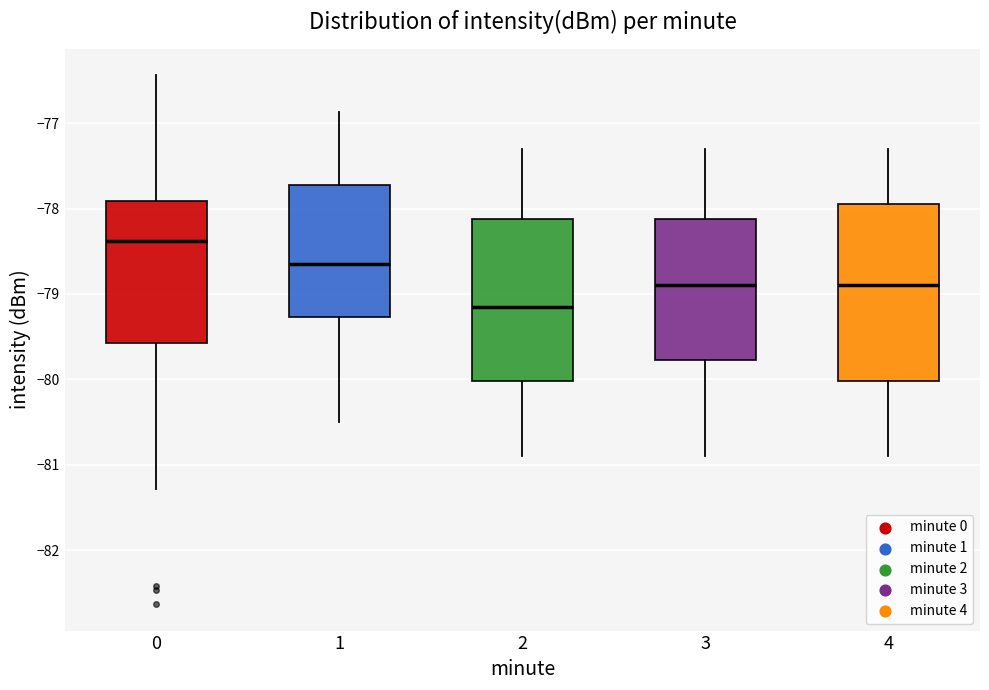

Which box's median line is the highest?

0